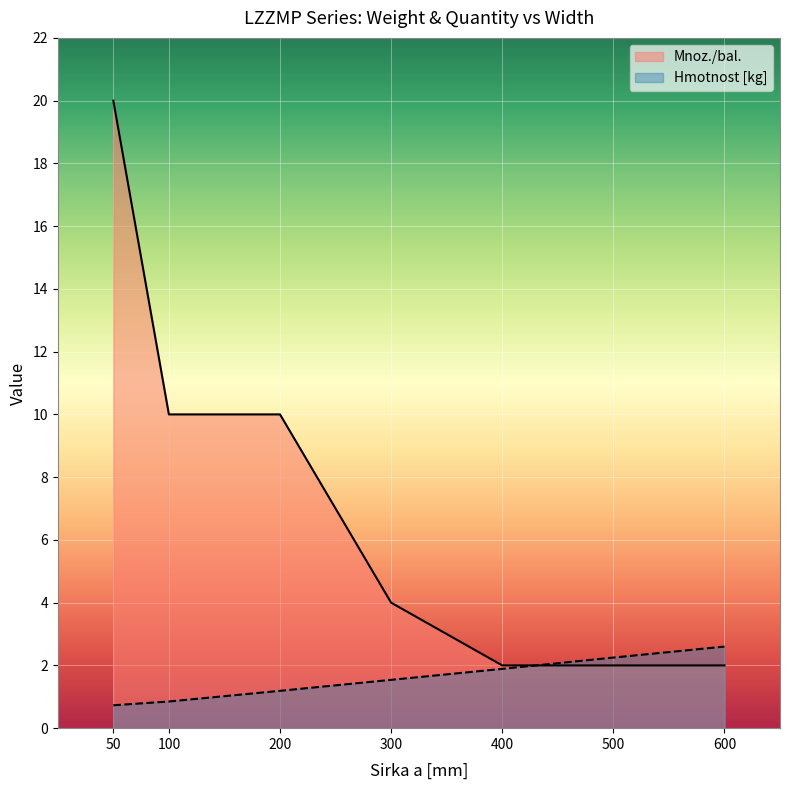

Rank the series by their maximum value, from highest to lowest.

Mnoz./bal., Hmotnost [kg]